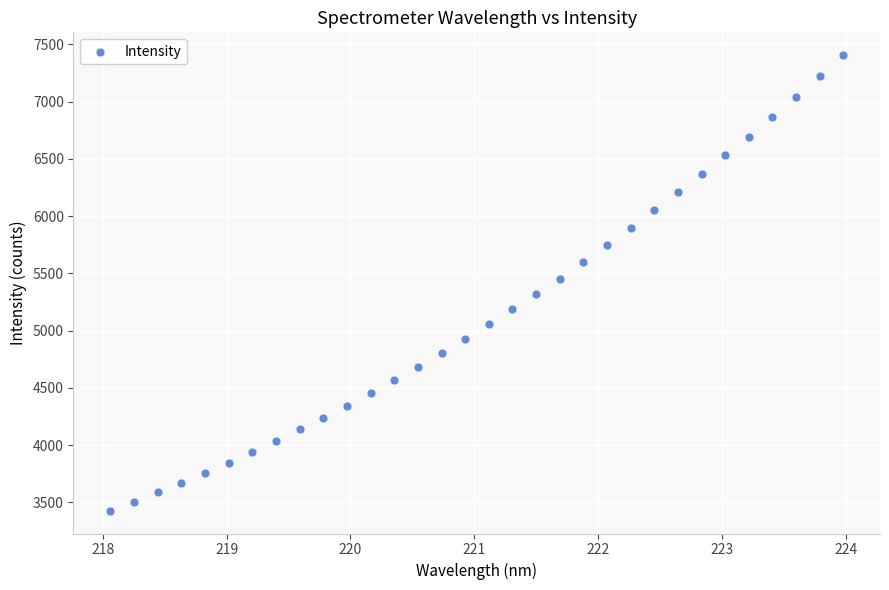

What is the range of X values (max minus min)?

5.9